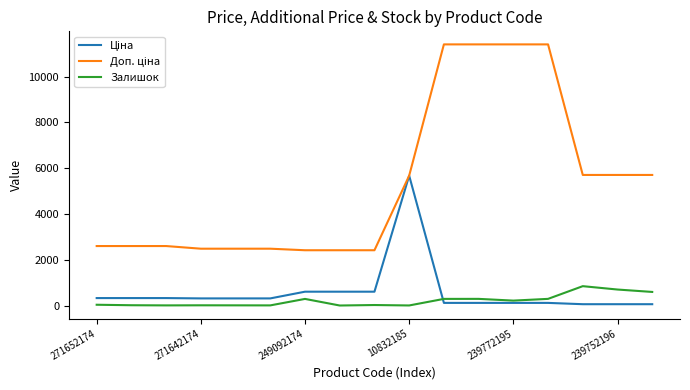

How many series are shown in this chart?

3